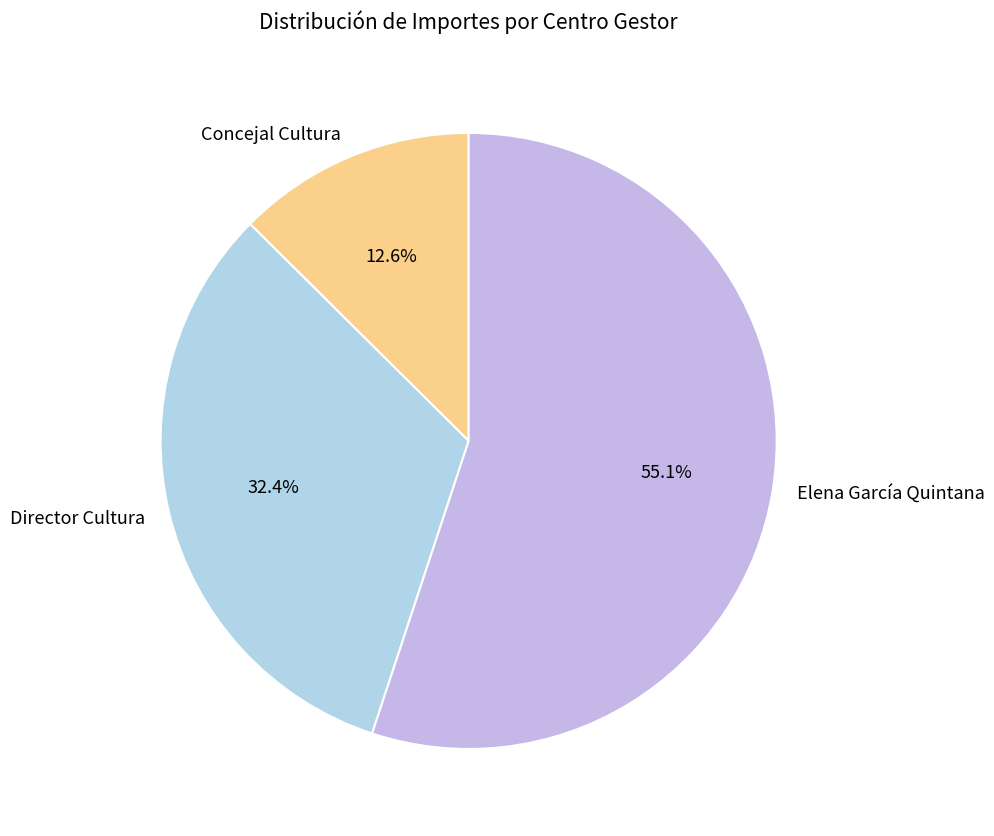

The Concejal Cultura slice represents 13% of the pie. True or false?

True